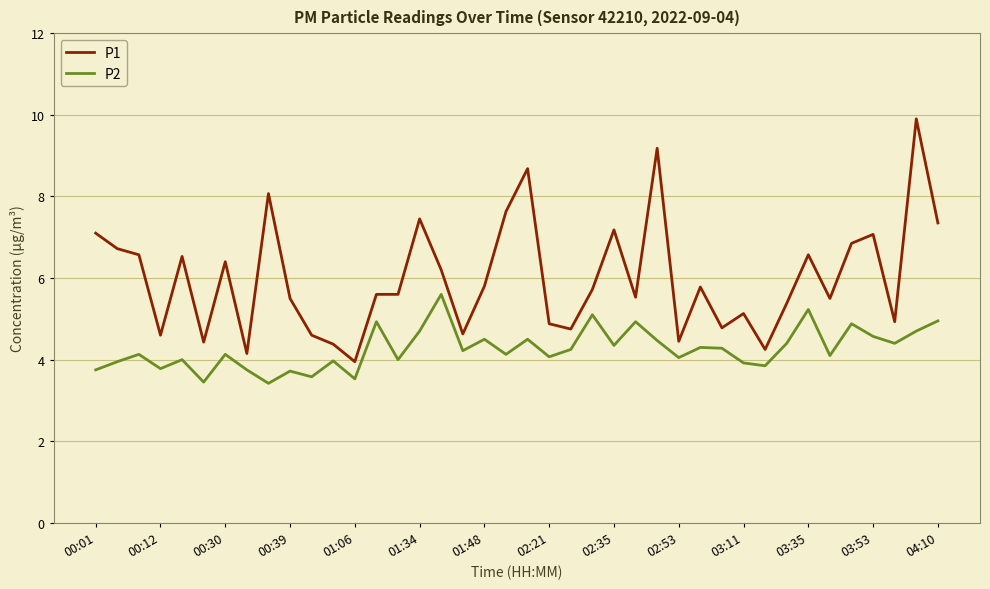

What is the difference between the maximum and minimum values in the P2 series?

2.2